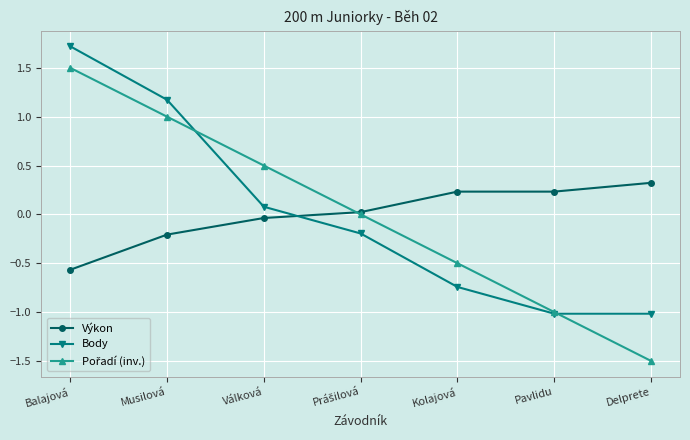

True or false: Výkon and Body intersect in this chart.

True